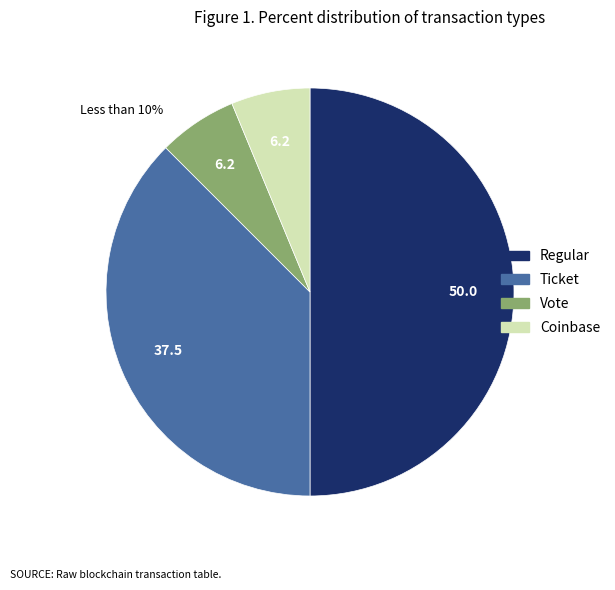

How many segments does this pie chart have?

4